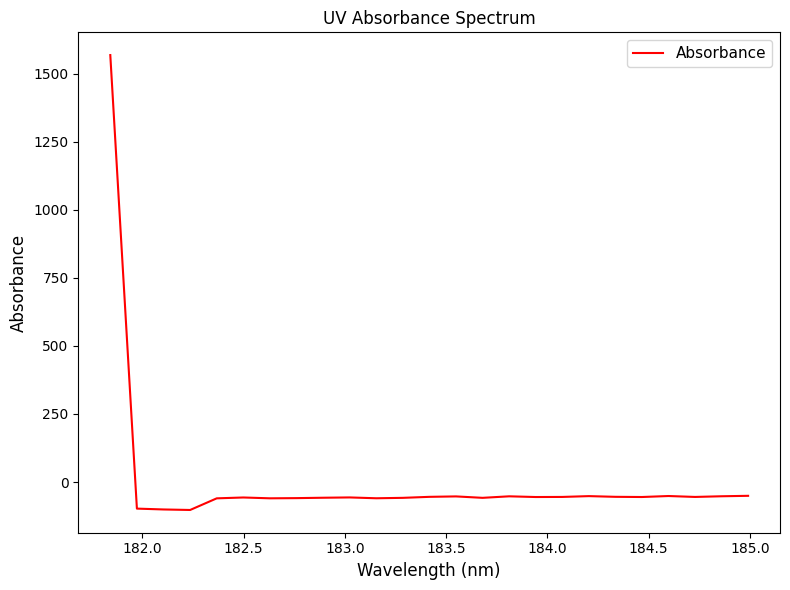

What is the greatest value displayed?

1568.1